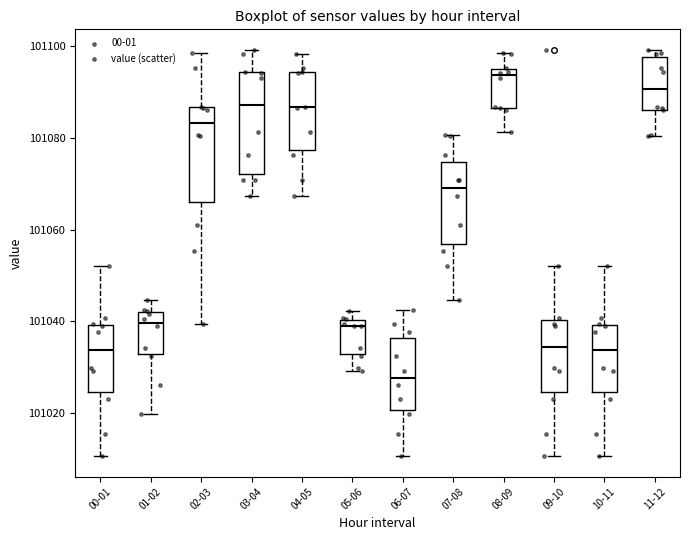

Where does the median line of the box for 05-06 sit on the y-axis? The values are not printed on the chart, so give them approximately, as read against the axis.

101038